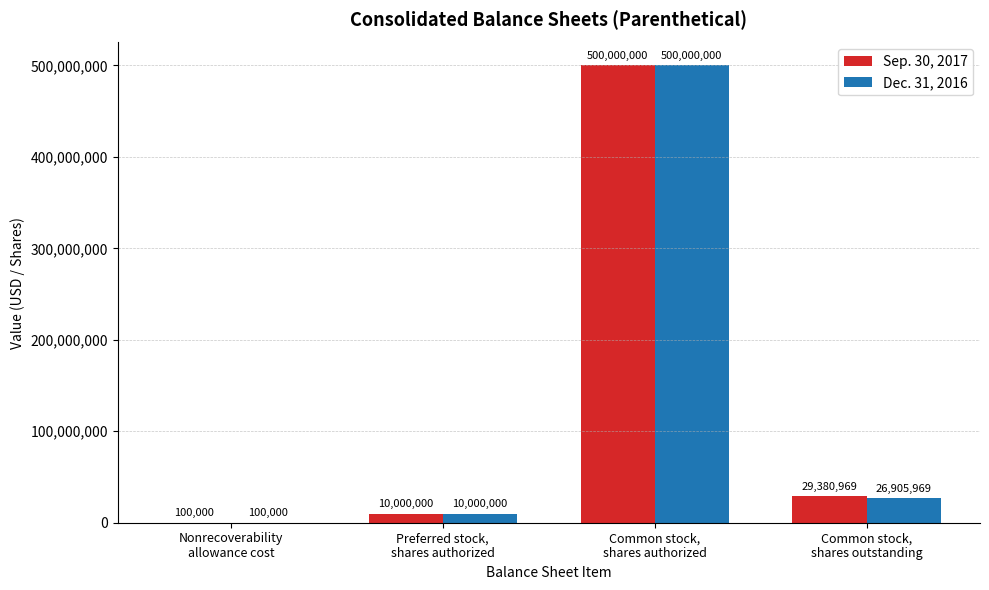

What is the sum of all Sep. 30, 2017 values?

539480969